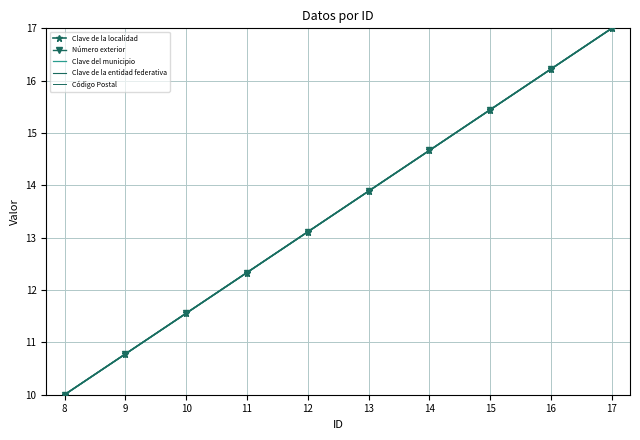

Rank the series by their maximum value, from lowest to highest.

Clave de la localidad, Número exterior, Clave del municipio, Clave de la entidad federativa, Código Postal